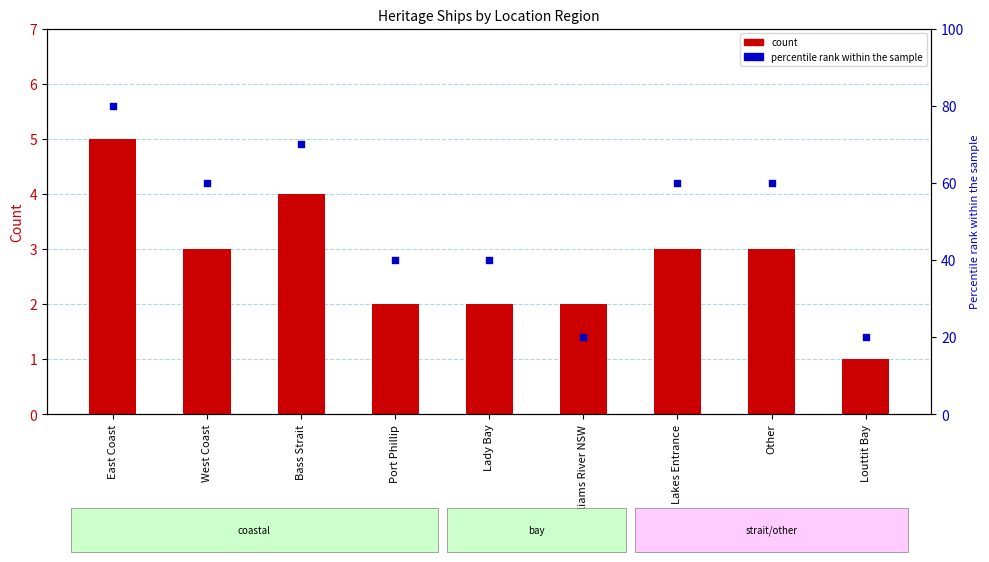

Which series contains the lowest Y value?

count